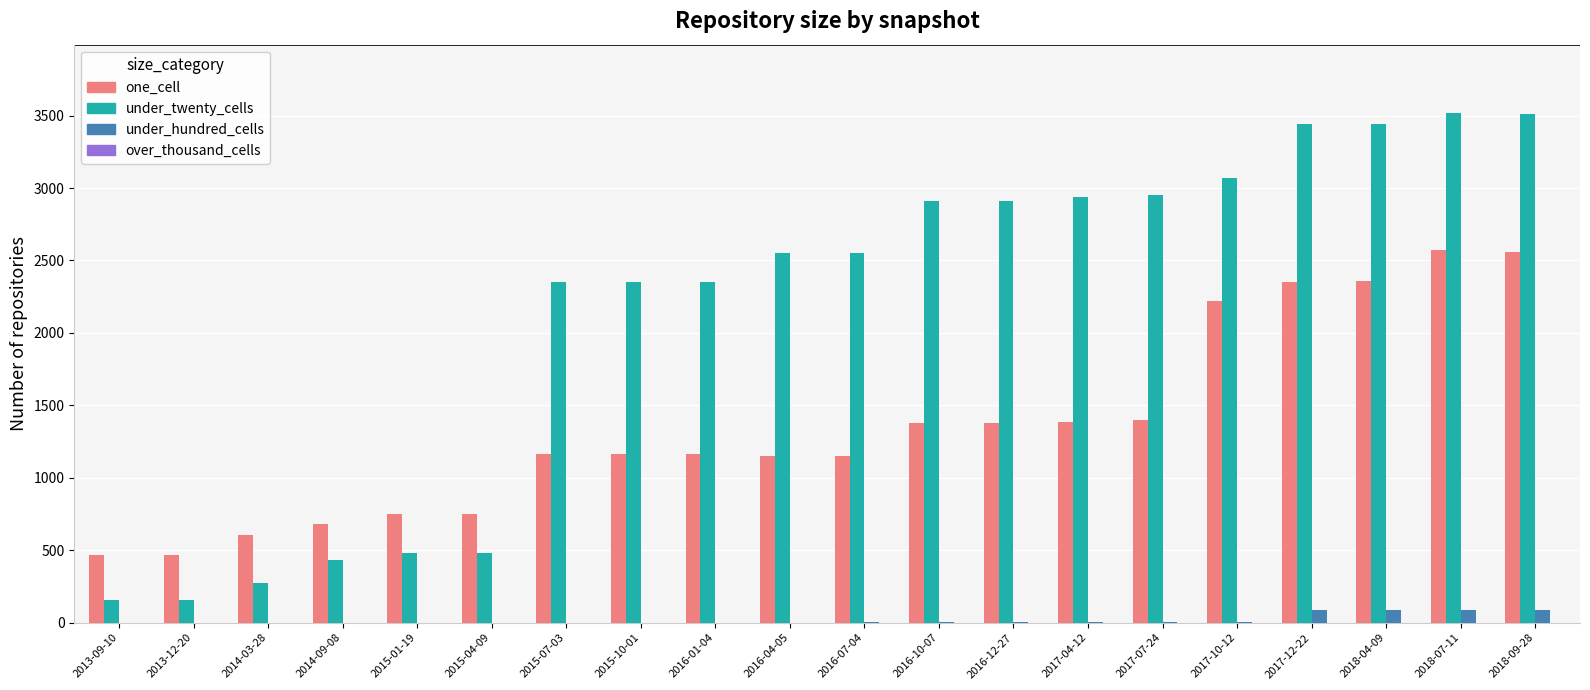

True or false: under_twenty_cells has a value of 3444 at 2017-12-22.

True